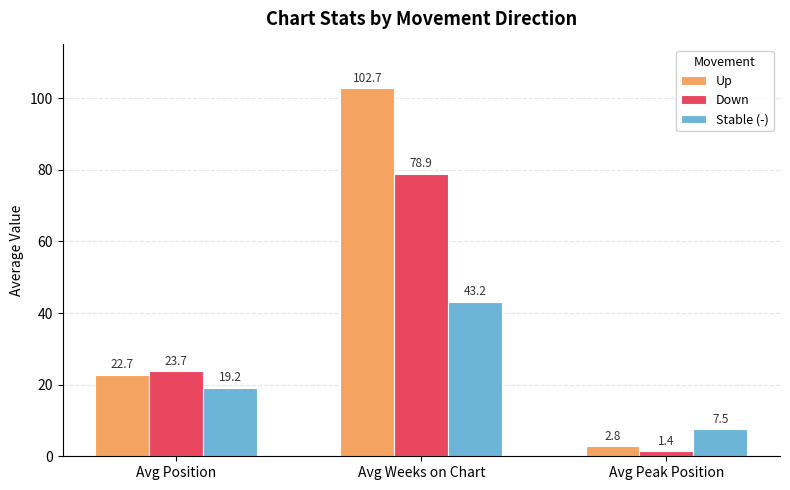

What position from the left is Avg Position?

1